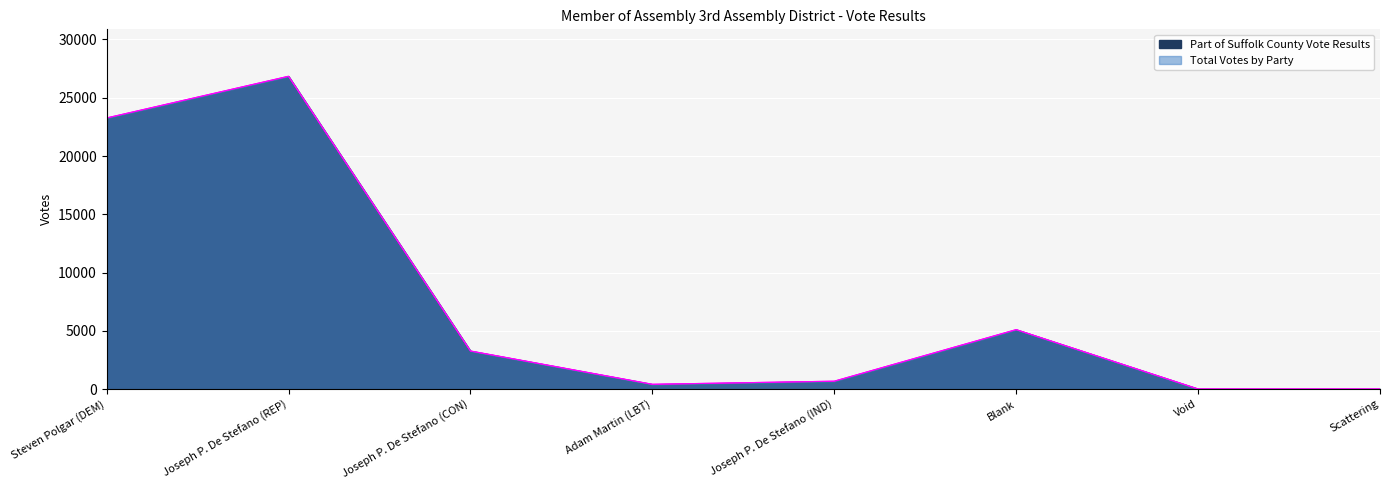

What is the average value of the Total Votes by Party series?

7455